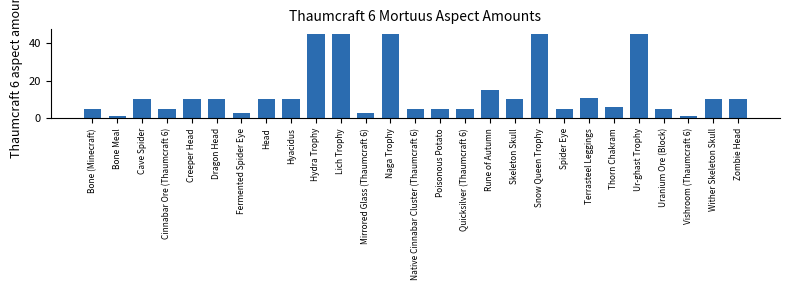

Reading left to right, extract all data points from this chart.

5	1	10	5	10	10	3	10	10	45	45	3	45	5	5	5	15	10	45	5	11	6	45	5	1	10	10